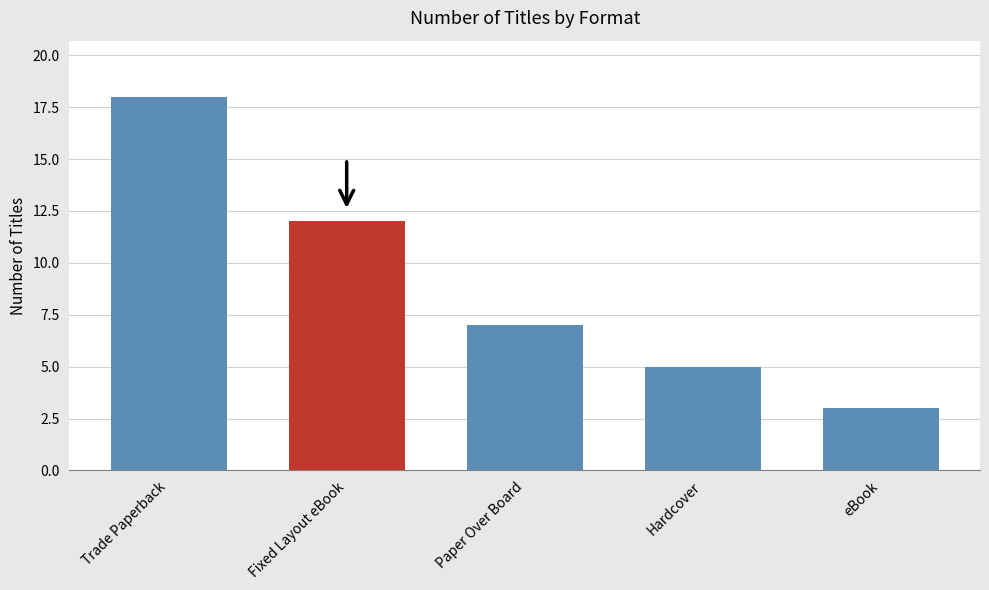

What is the ratio of the value at Fixed Layout eBook to the value at Hardcover?

2.4